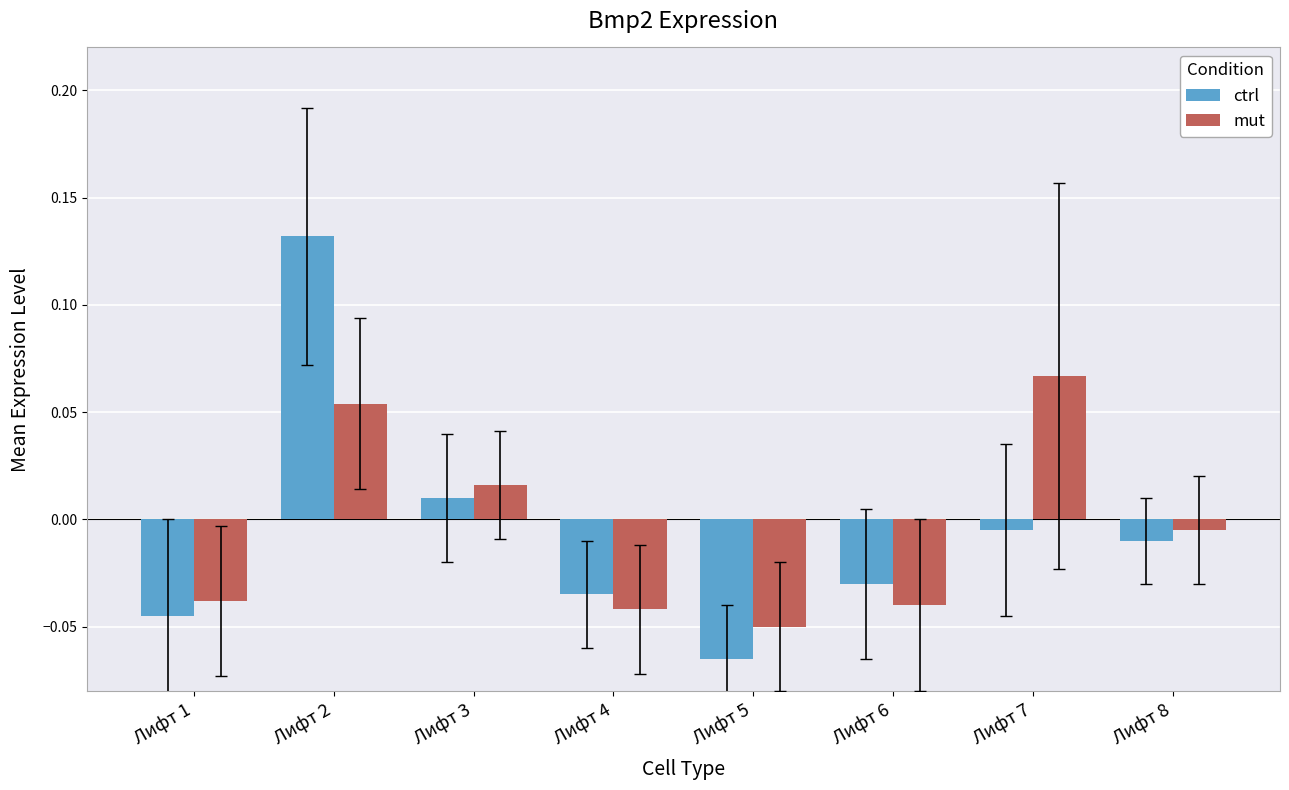

Where is mut nearest to the value 0?

Лифт 8